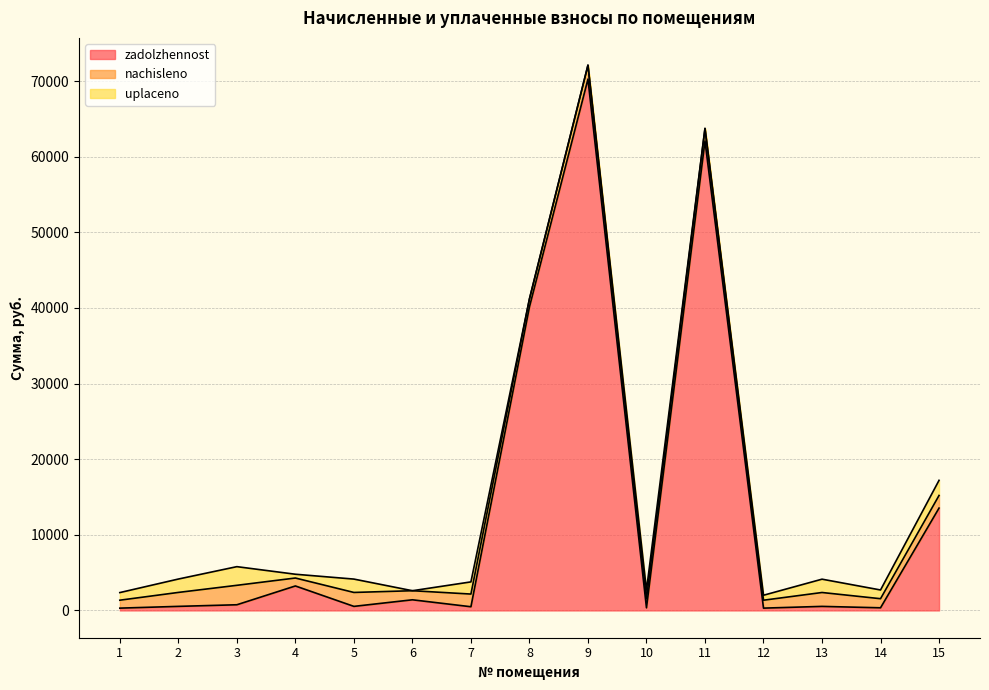

Is the value of zadolzhennost at 1 greater than the value of nachisleno at 6?

No